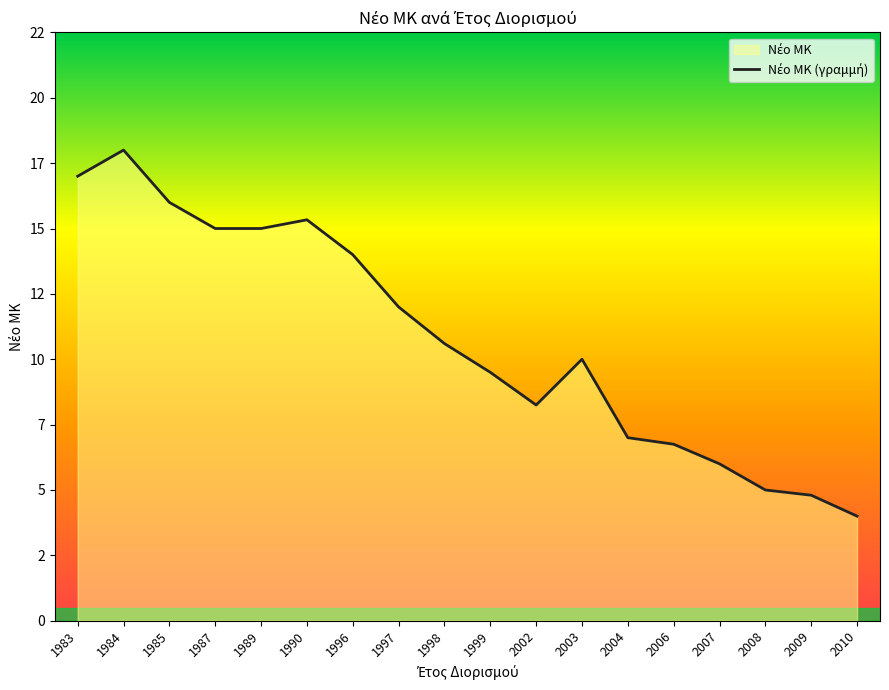

What is the difference between the maximum and minimum values?

14.0